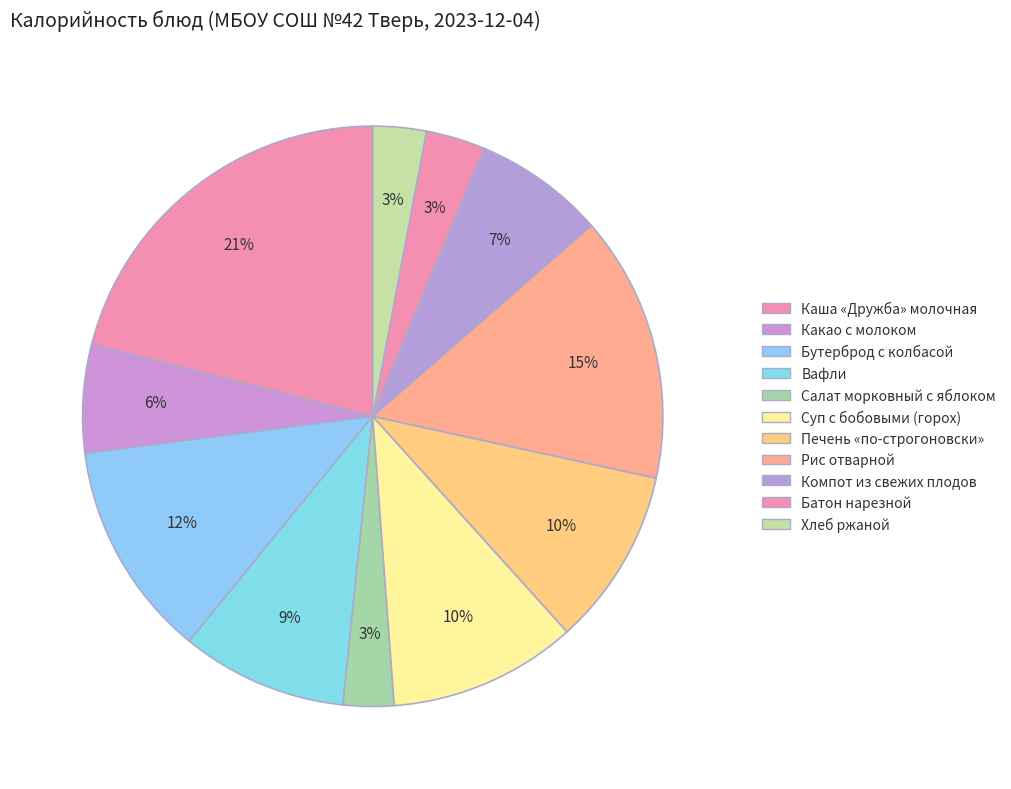

Is it true that Батон нарезной is 1% of the pie?

False